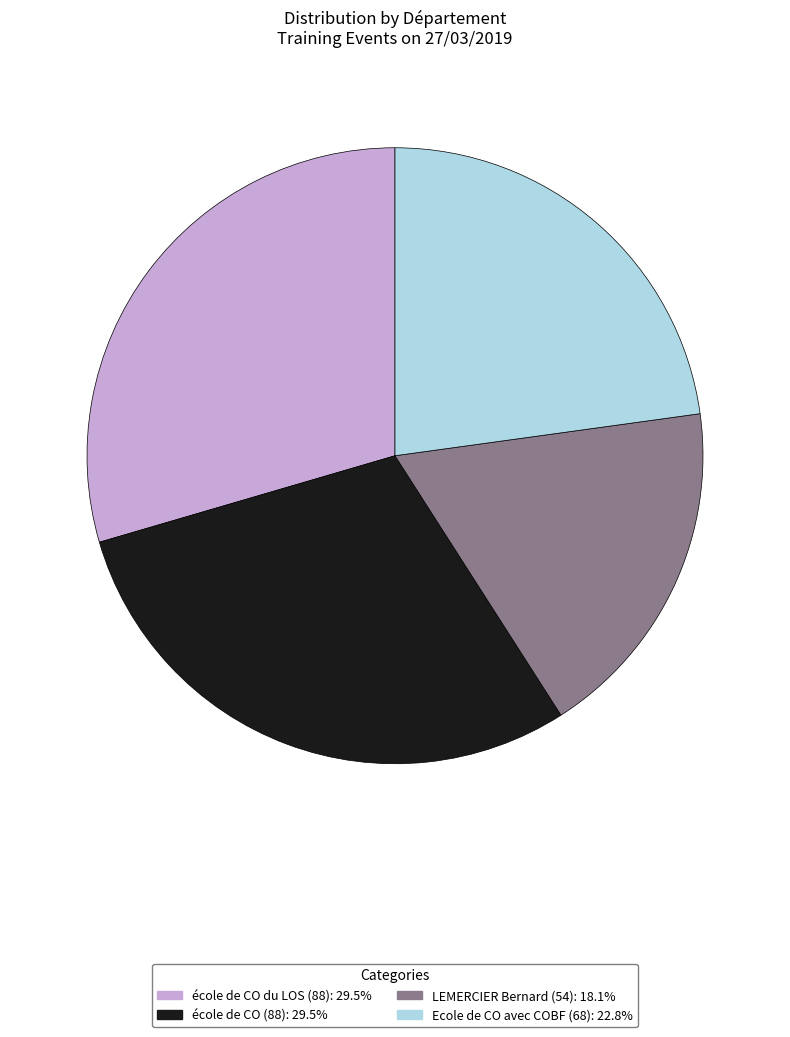

Does LEMERCIER Bernard (54) account for over 50% of the chart?

No